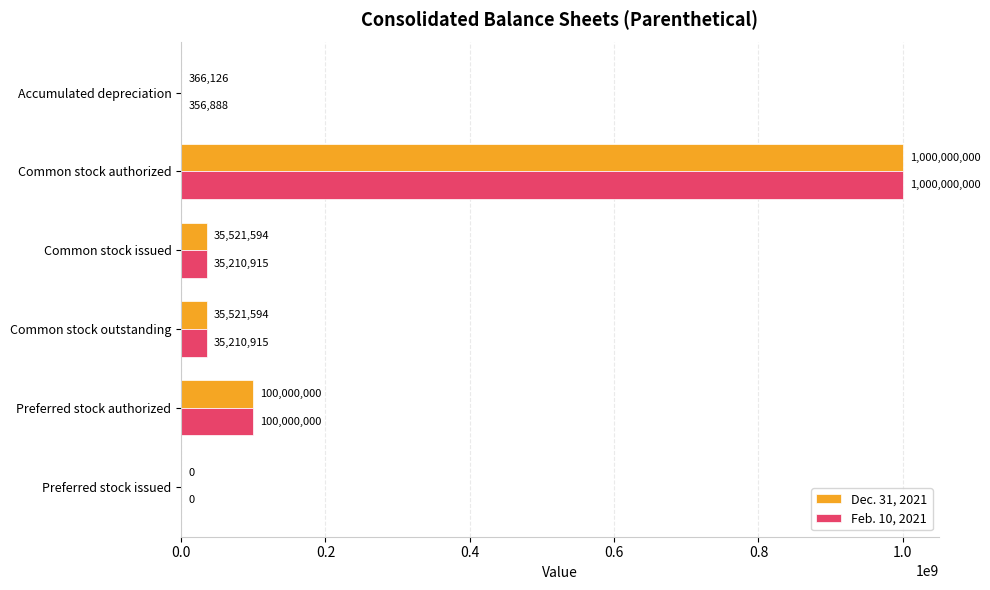

Is it true that Feb. 10, 2021 equals 30169071 at Preferred stock authorized?

False